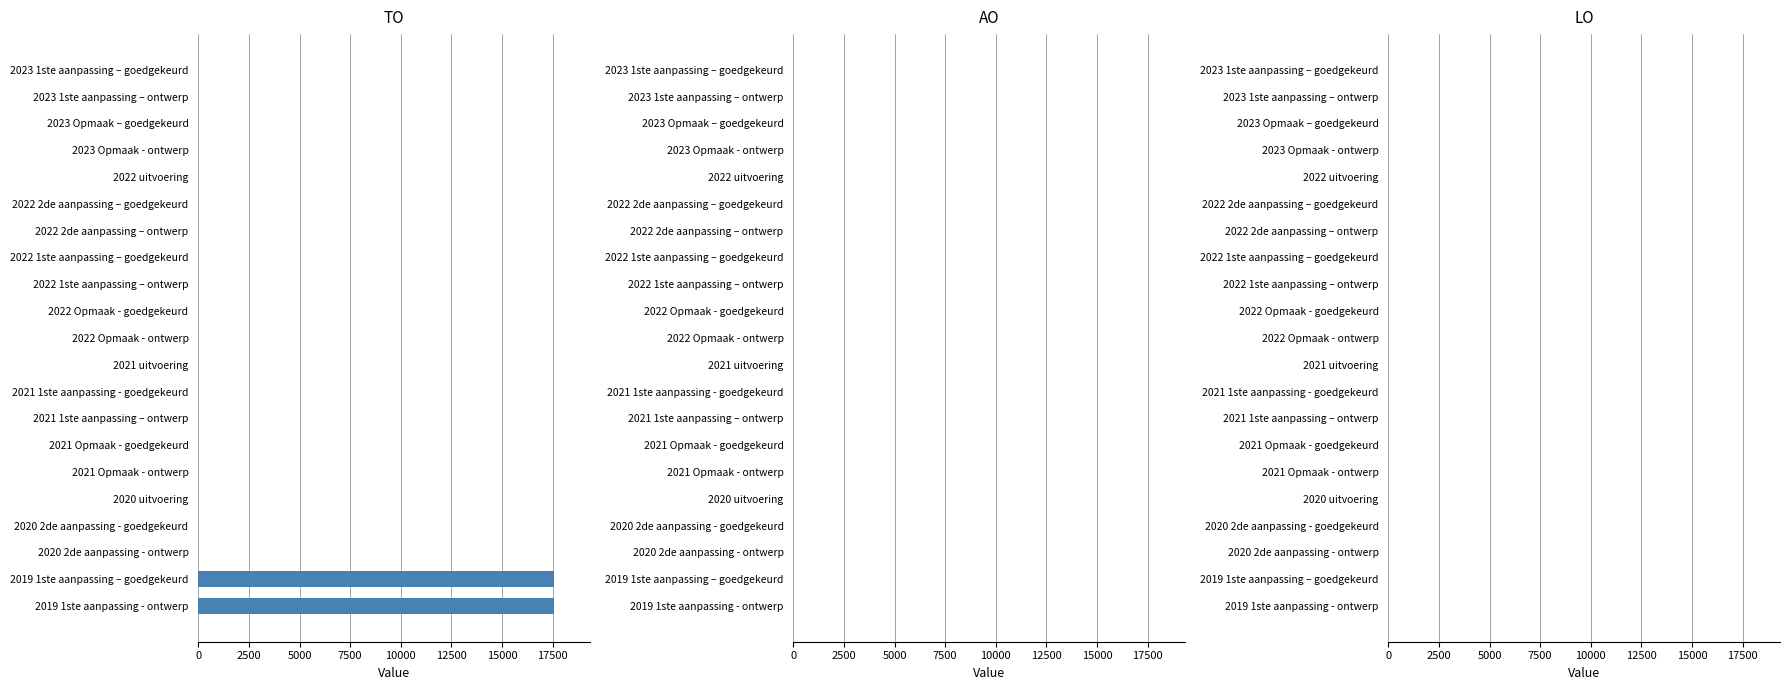

Are the bars horizontal?

Yes